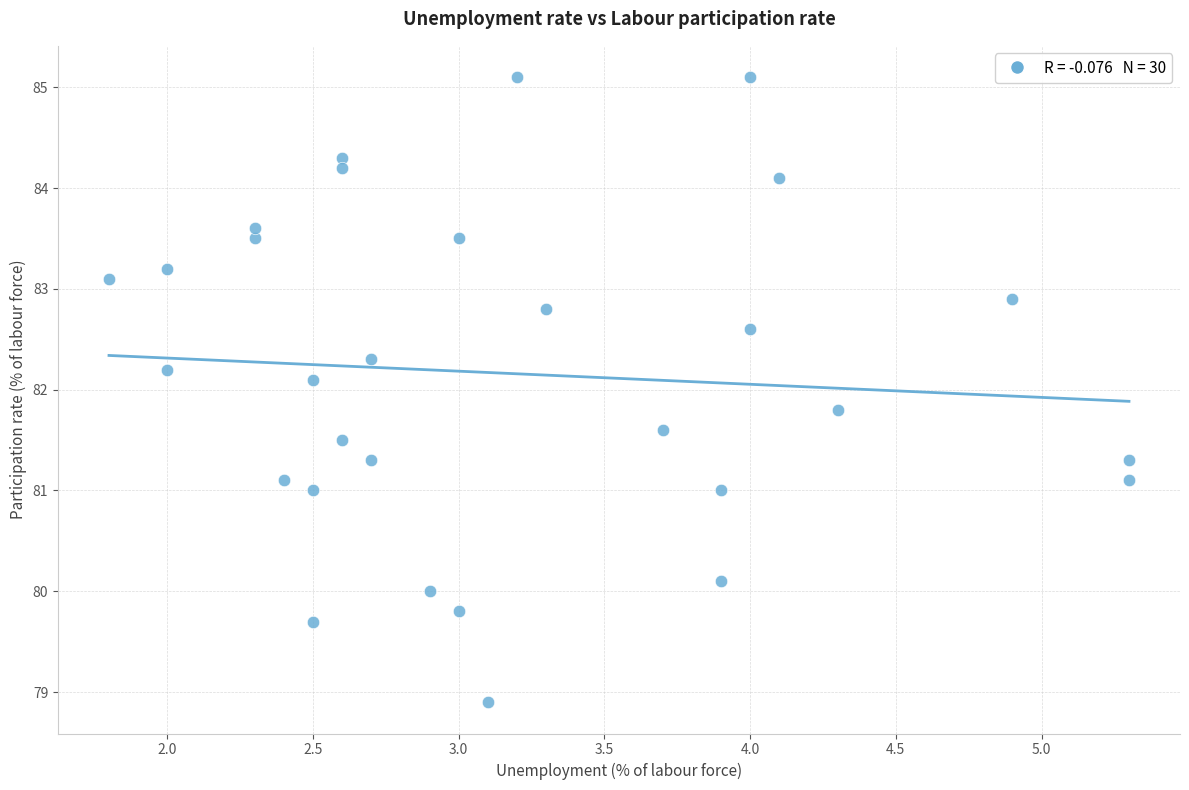

What Y value in the scatter plot is closest to 82?

82.1